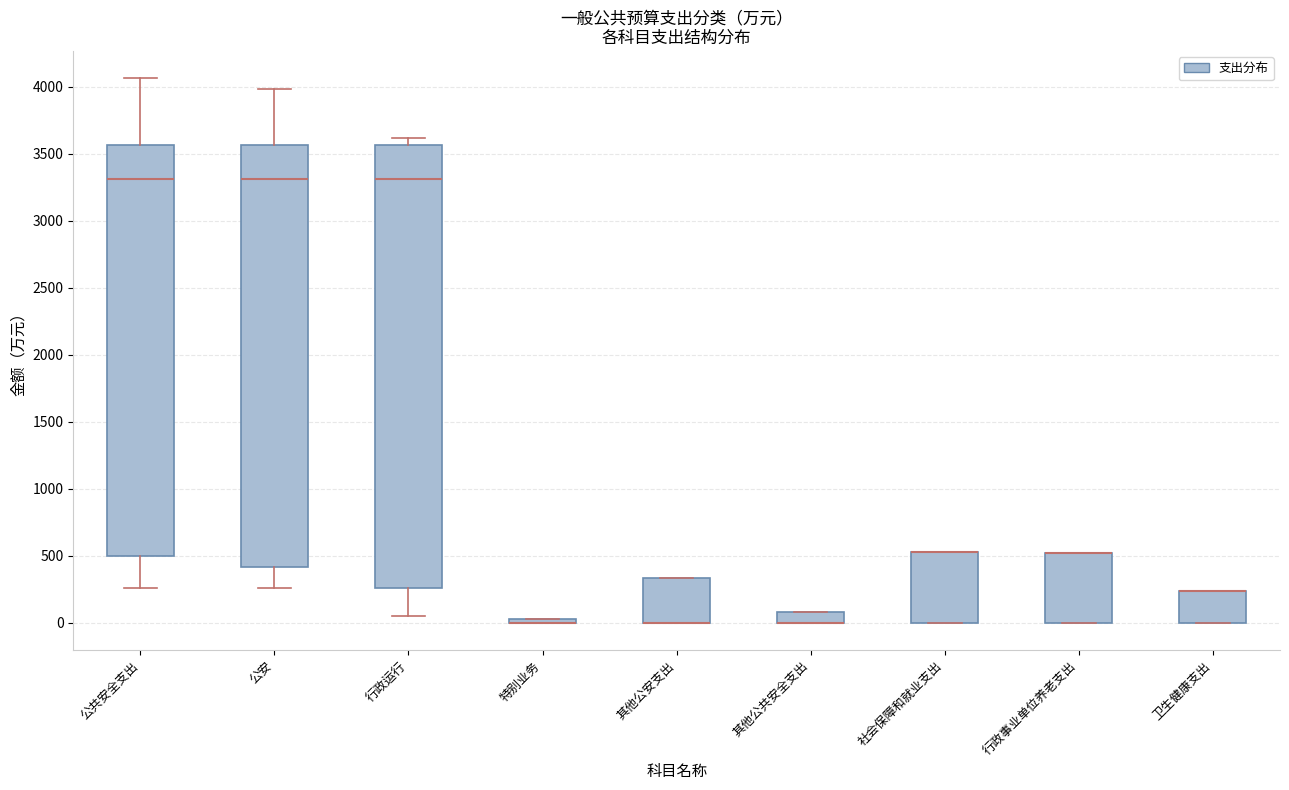

Where is the upper edge of the box for 行政事业单位养老支出 on the y-axis? The values are not printed on the chart, so give them approximately, as read against the axis.

500